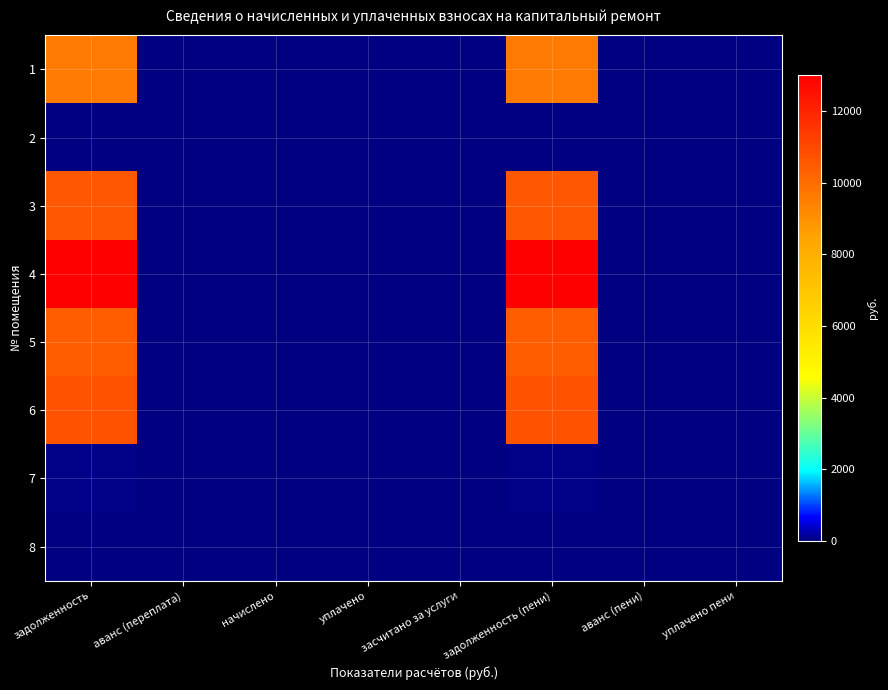

List the series in order of their peak value, highest first.

4, 6, 3, 5, 1, 7, 2, 8